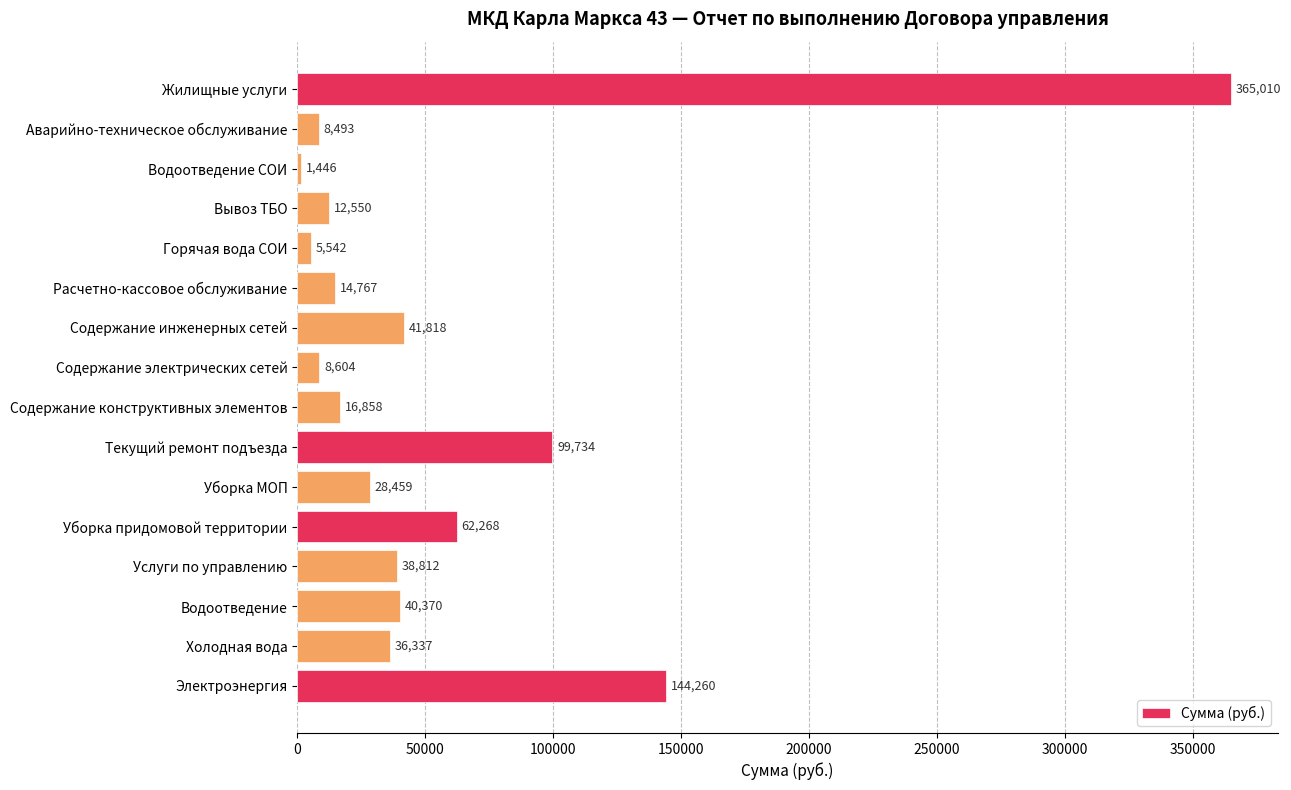

Which category has the lowest value across all series?

Водоотведение СОИ